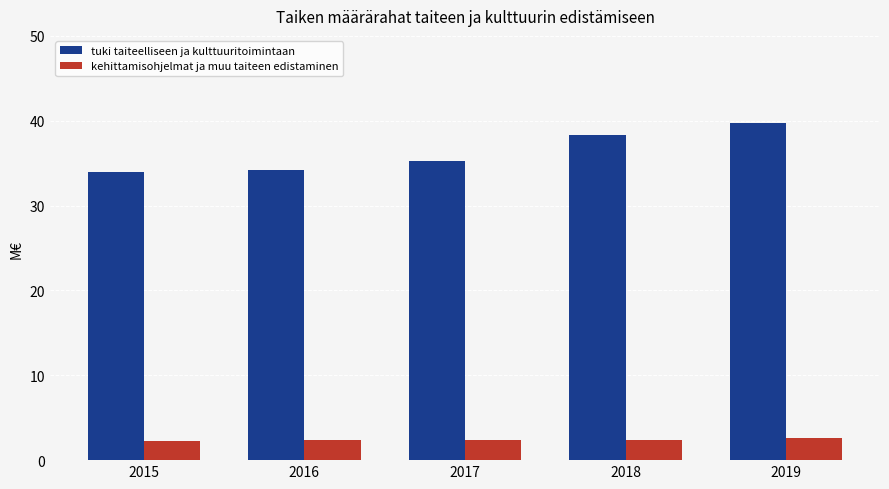

How many values in the tuki taiteelliseen ja kulttuuritoimintaan series are below 35?

2